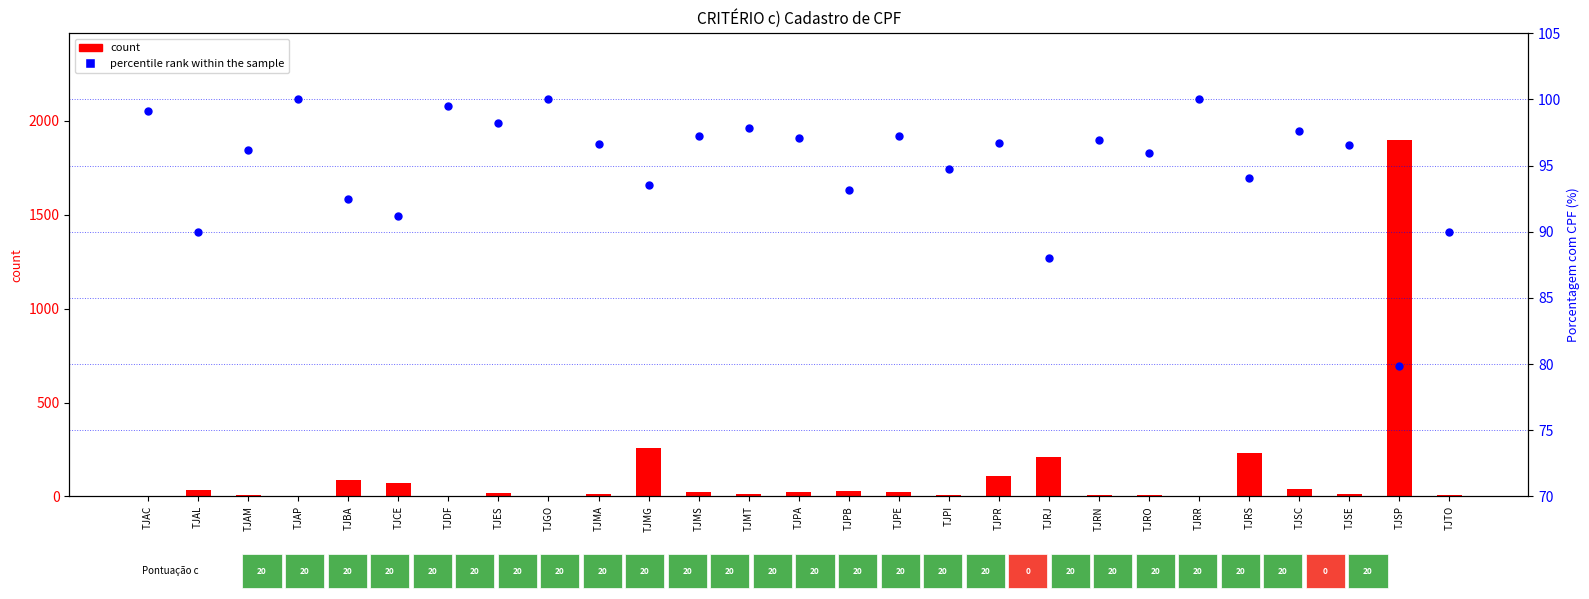

At how many categories does at least one series exceed 2?

27